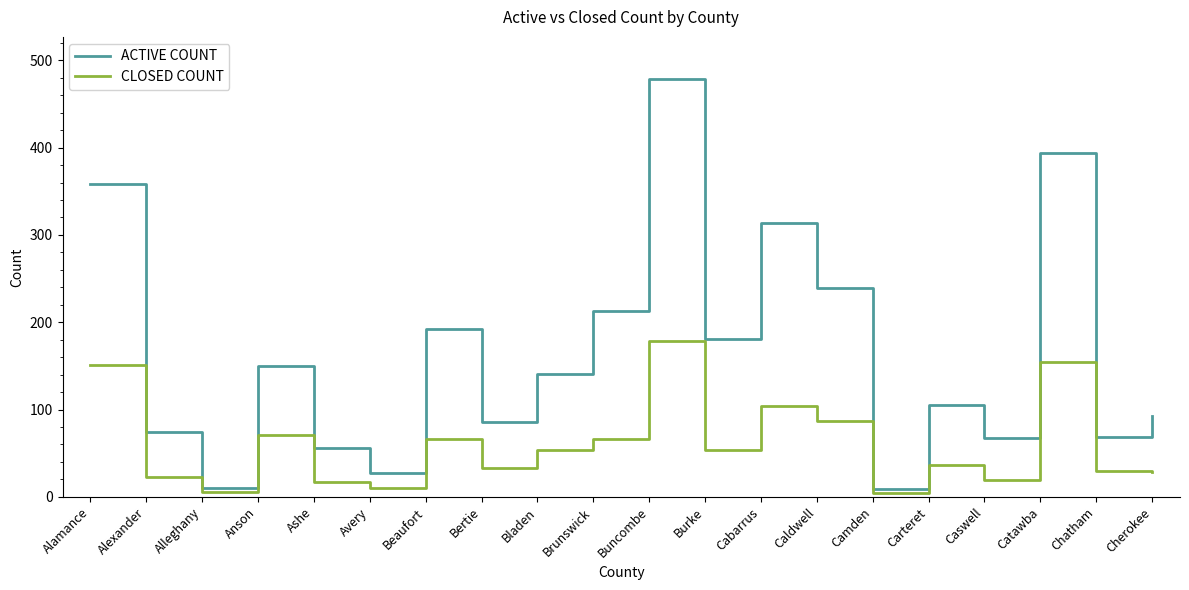

What is the highest value of the ACTIVE COUNT series?

479